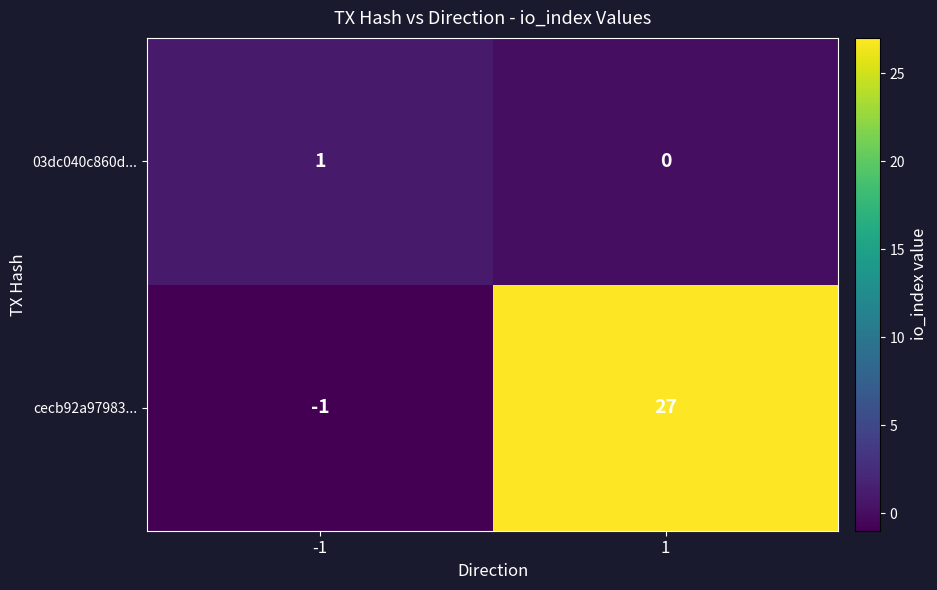

What is the difference between the cecb92a97983... values at -1 and 1?

28